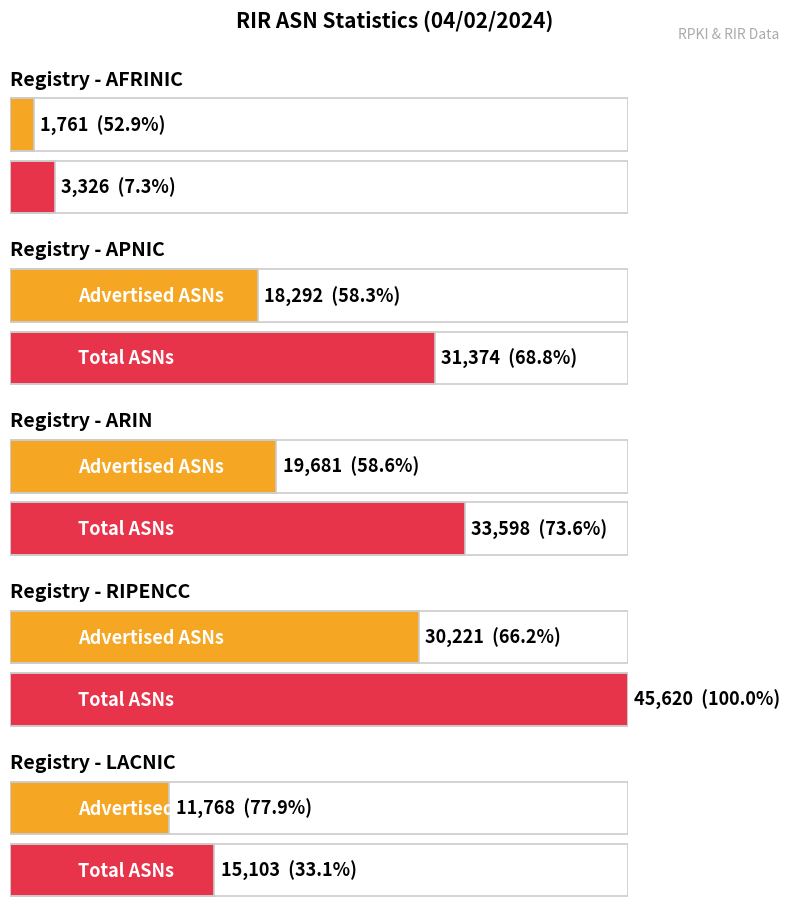

True or false: Advertised ASNs has a value of 11768 at lacnic.

True